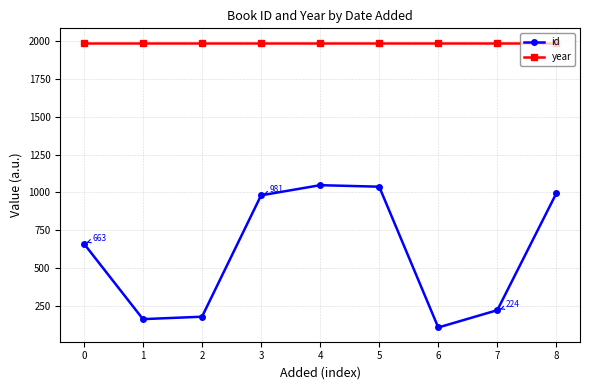

Between 1 and 5, which series saw the biggest shift?

id